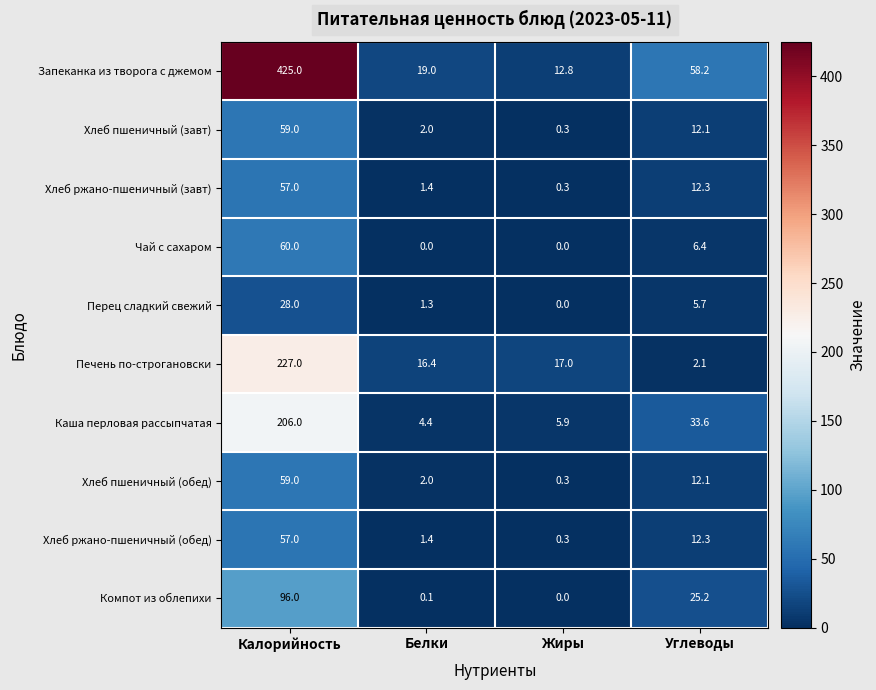

What is the difference between the maximum and minimum values in the Хлеб пшеничный (обед) series?

58.7